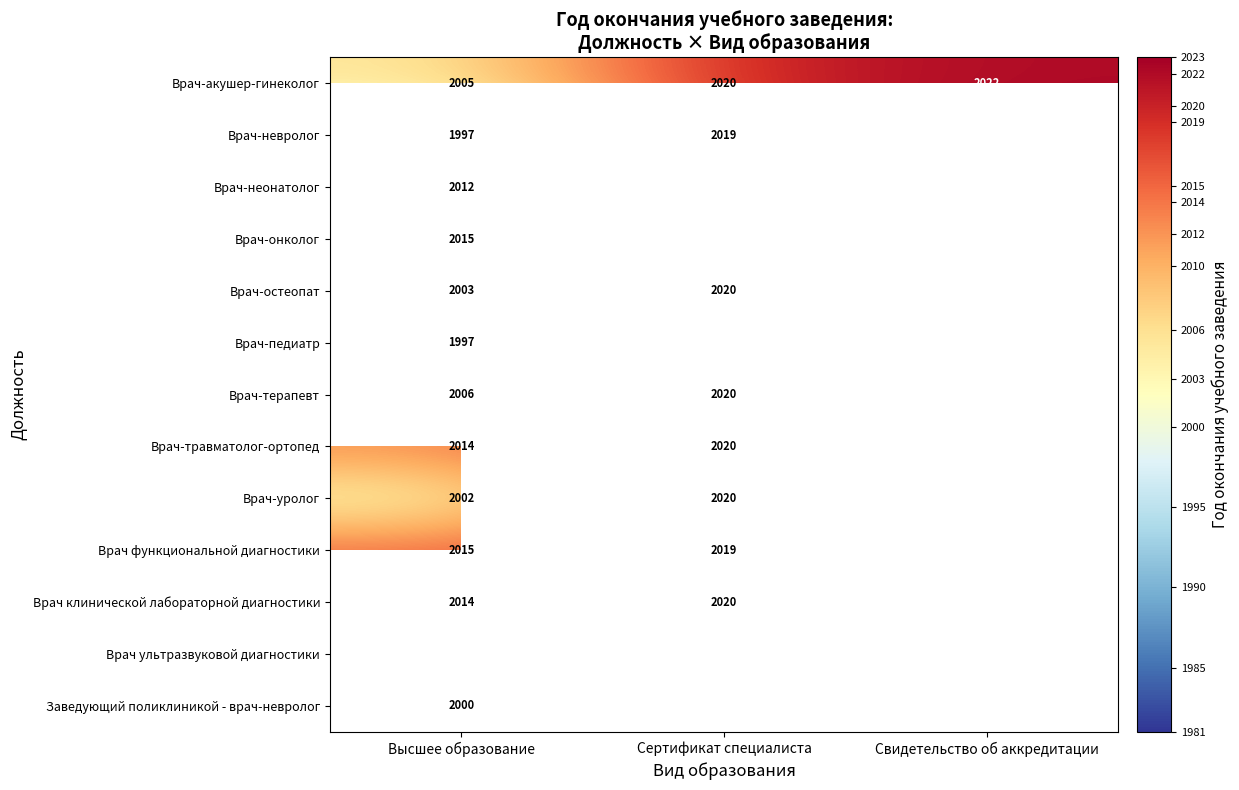

What is the difference between the Врач-терапевт values at Свидетельство об аккредитации and Сертификат специалиста?

3